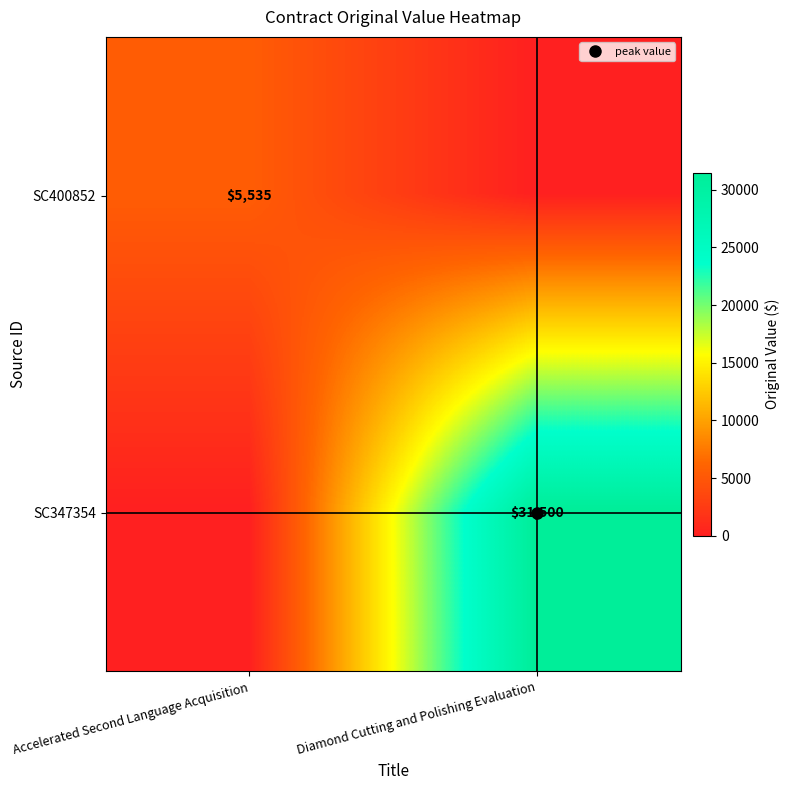

Which series changed the most between Accelerated Second Language Acquisition and Diamond Cutting and Polishing Evaluation?

SC347354